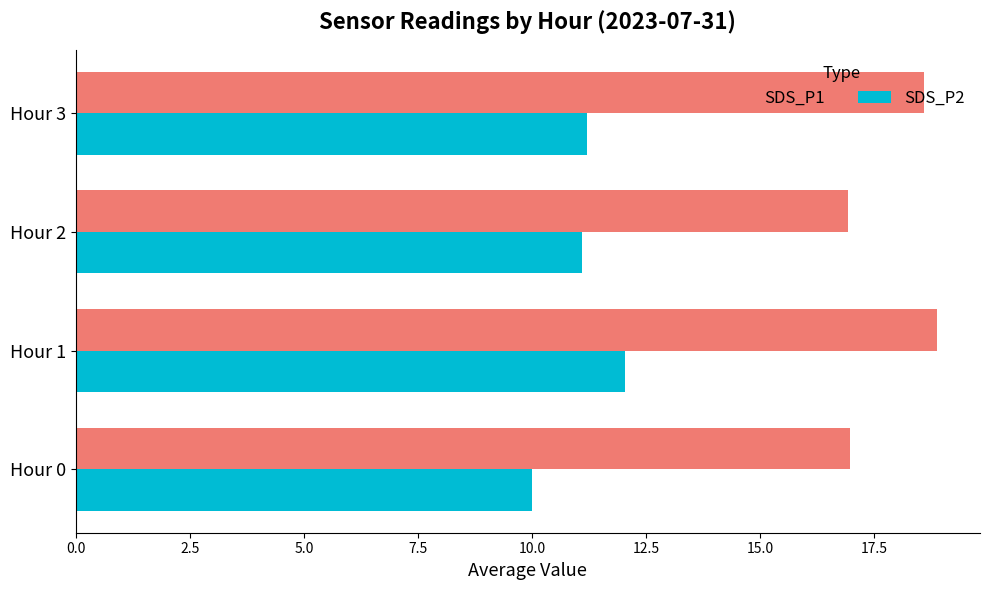

Rank the series at Hour 2 from highest to lowest value.

SDS_P1, SDS_P2